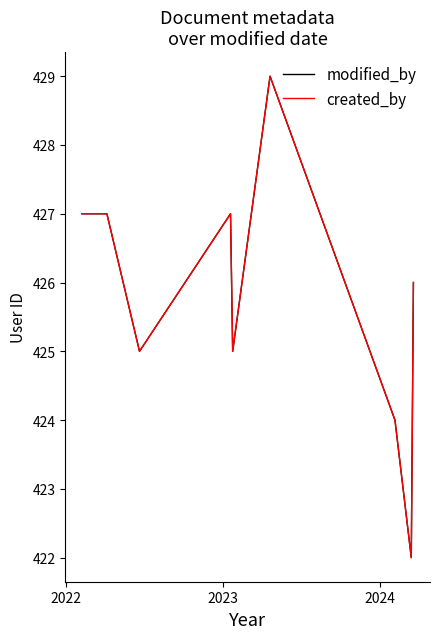

Does the chart display data point markers on the line(s)?

No